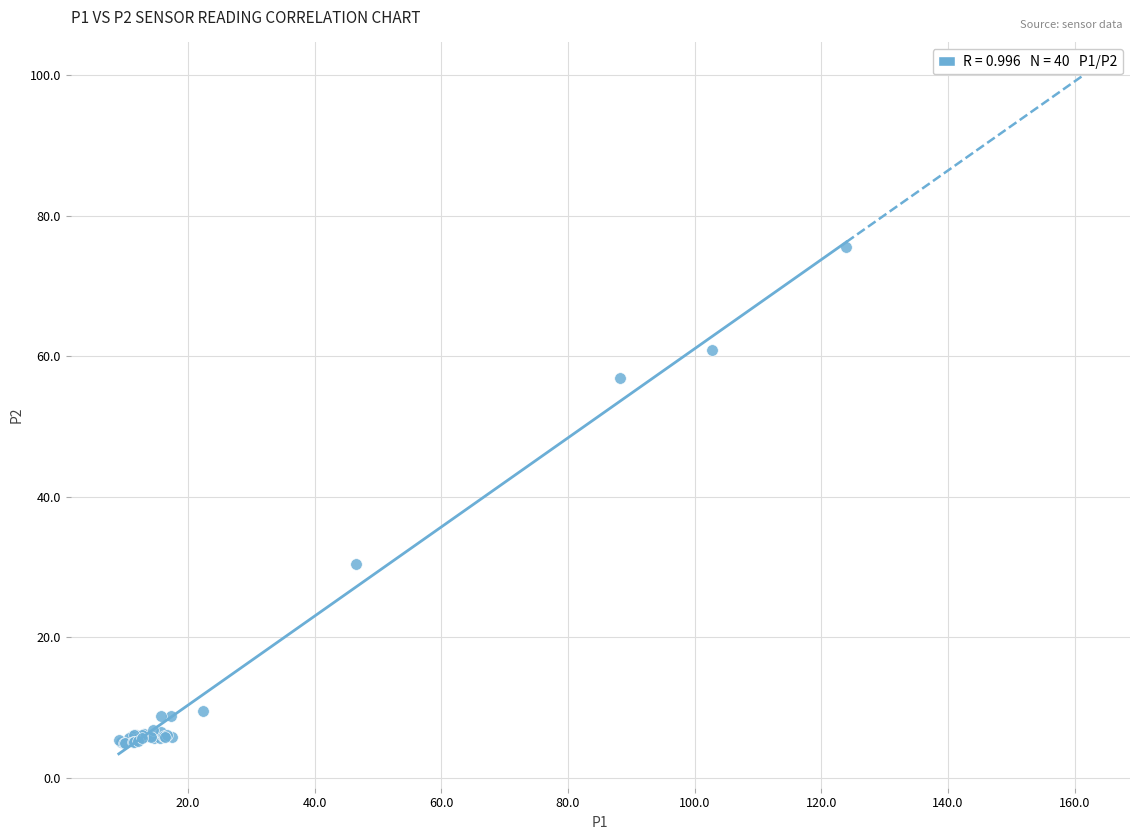

What Y value in the scatter plot is closest to 40?

30.5